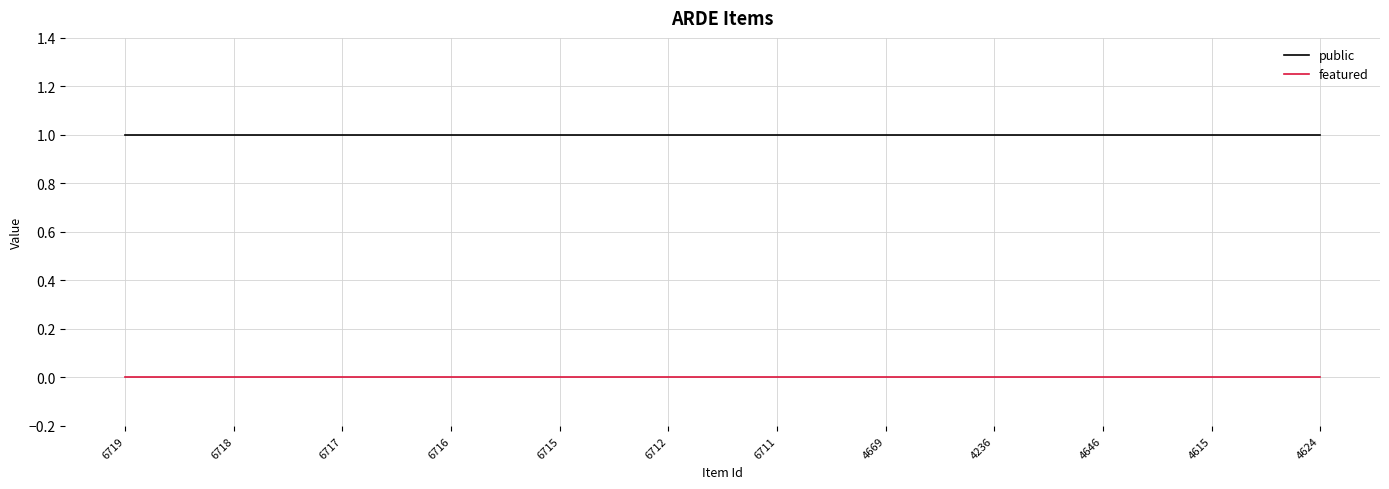

What is the spread (max minus min) of values at 6718?

1